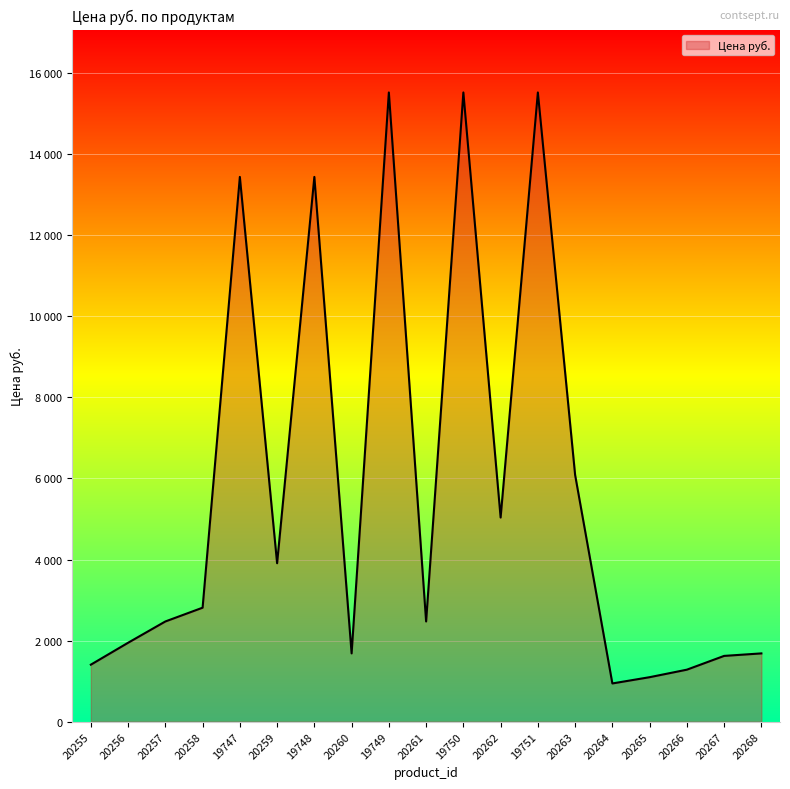

At which label does the data first exceed 2471?

20257